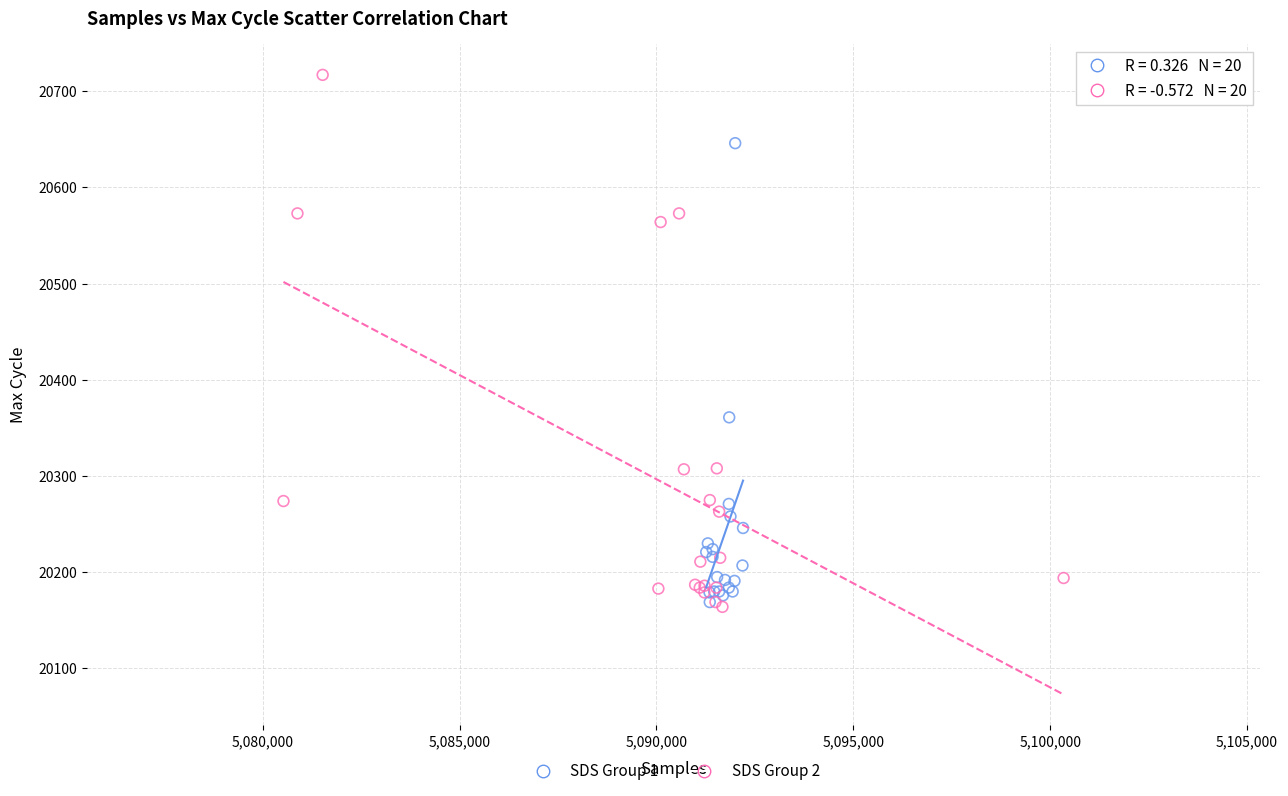

Which series has the largest Y range (max minus min)?

SDS Group 2